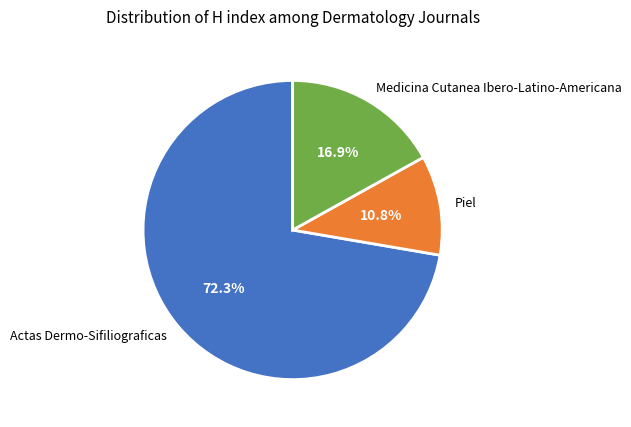

Combined, what portion of the pie is Actas Dermo-Sifiliograficas and Piel?

83.1%